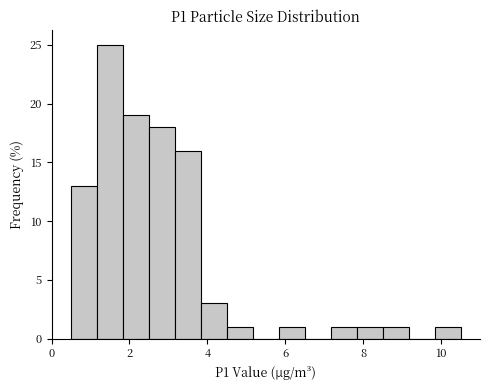

Read against the x-axis, roughly where is the centre of the tallest bar?

1.6